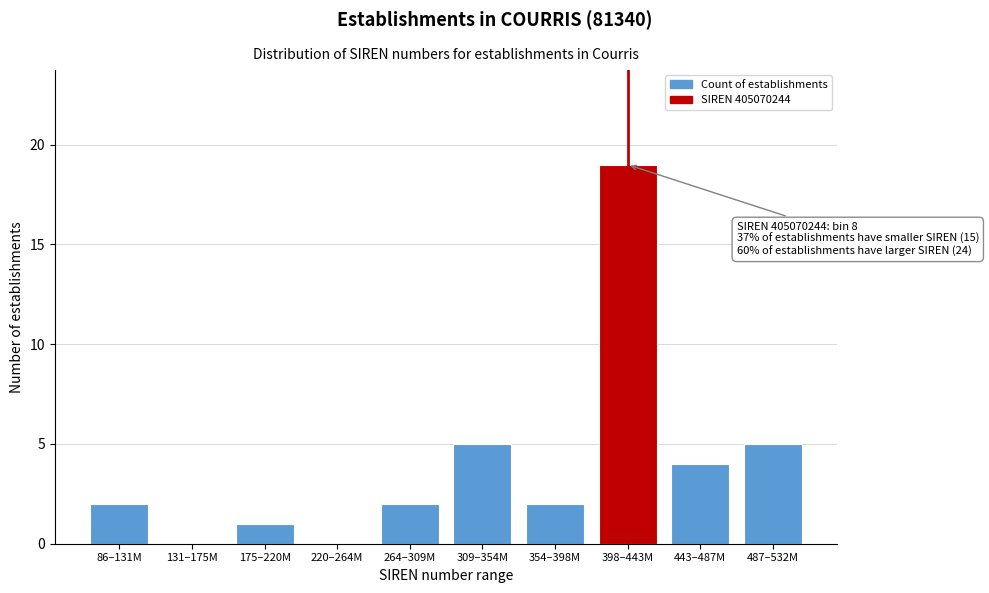

Reading left to right, what are all the values shown in this chart?

86–131M=2	131–175M=0	175–220M=1	220–264M=0	264–309M=2	309–354M=5	354–398M=2	398–443M=19	443–487M=4	487–532M=5